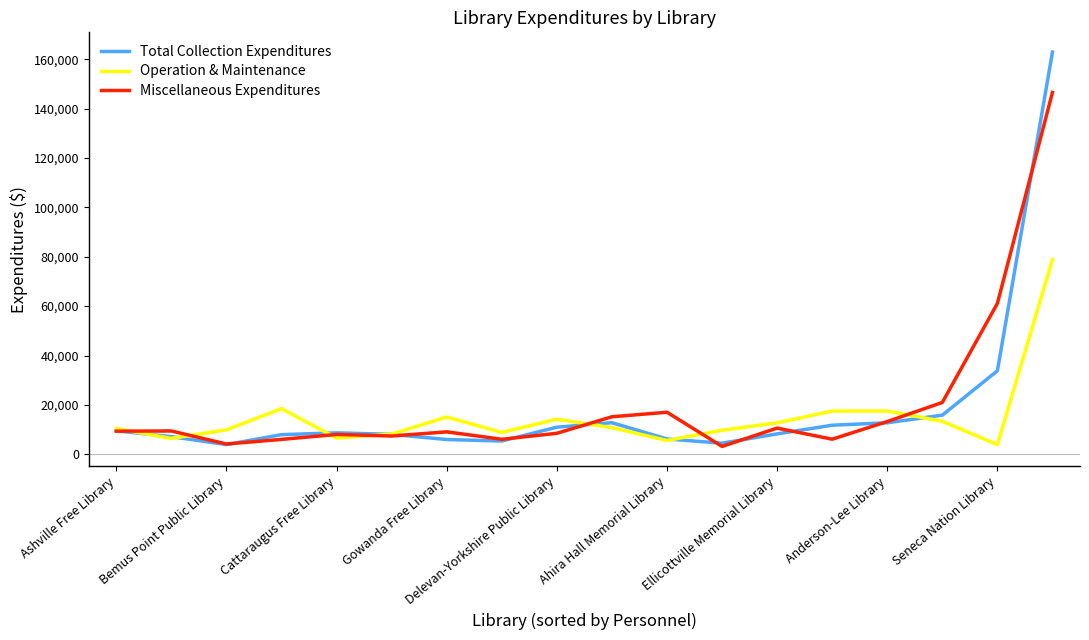

What is the maximum value shown in the chart?

162882